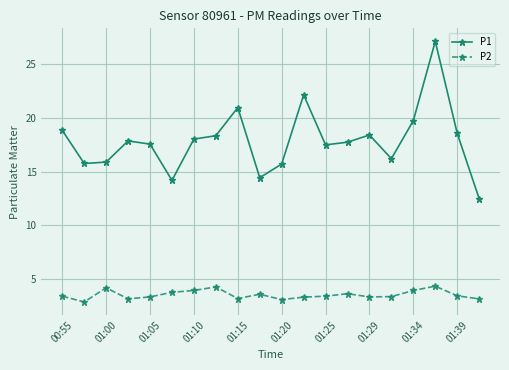

List the series in order of their overall mean, highest first.

P1, P2